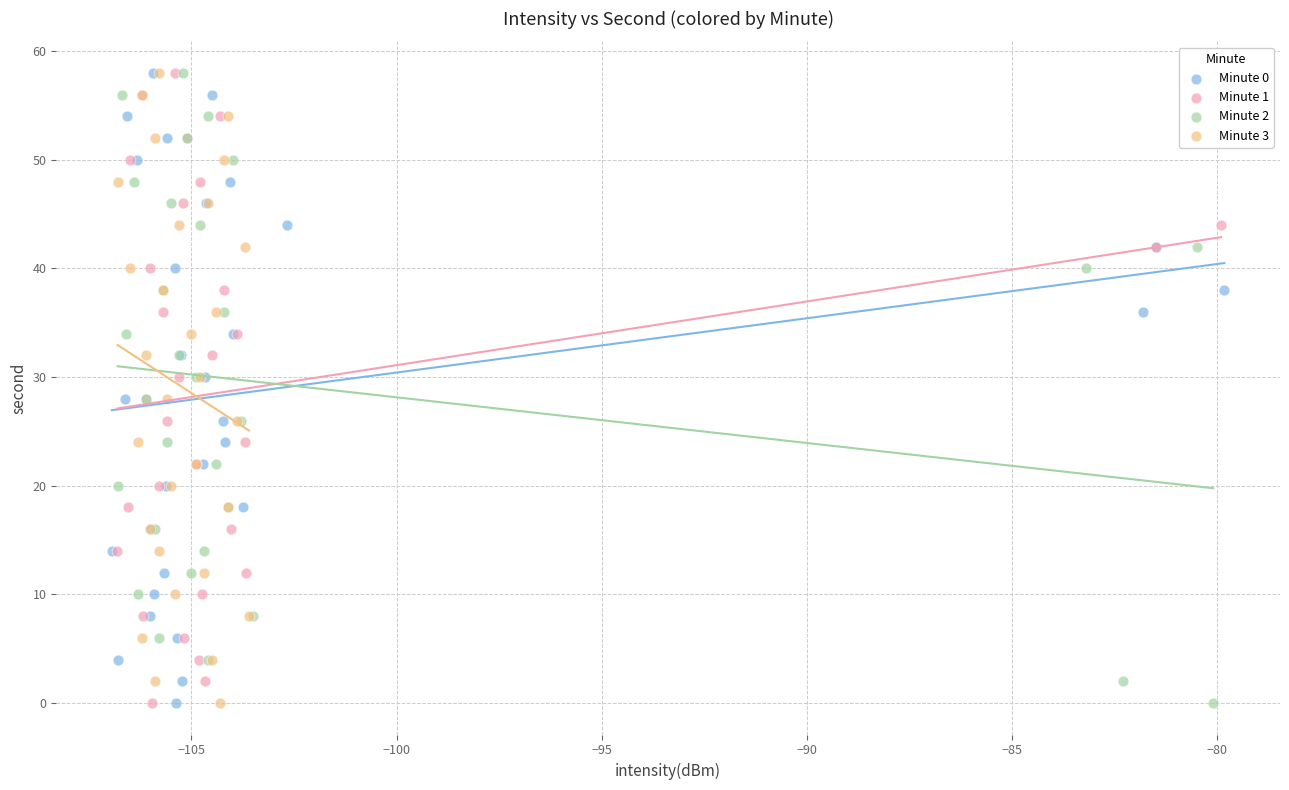

What are all the series names shown in the legend?

Minute 0, Minute 1, Minute 2, Minute 3